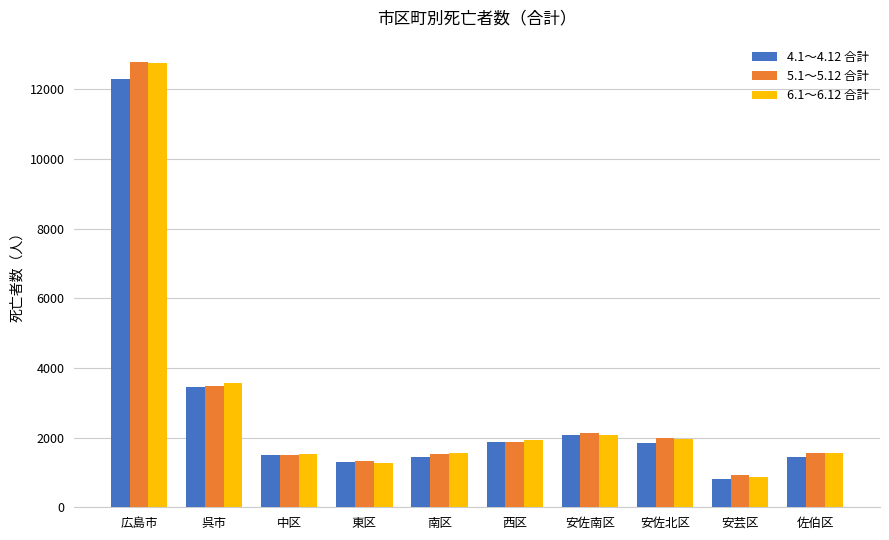

What is the value of the 5.1～5.12 合計 bar at the 1st from the left?

12789